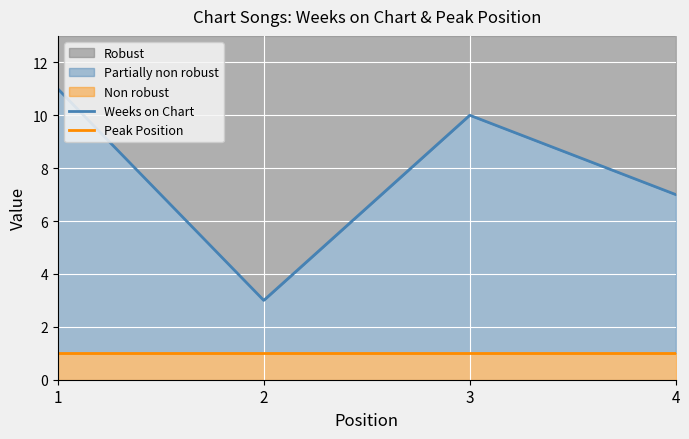

True or false: Robust has a value of 1 at 2.

False